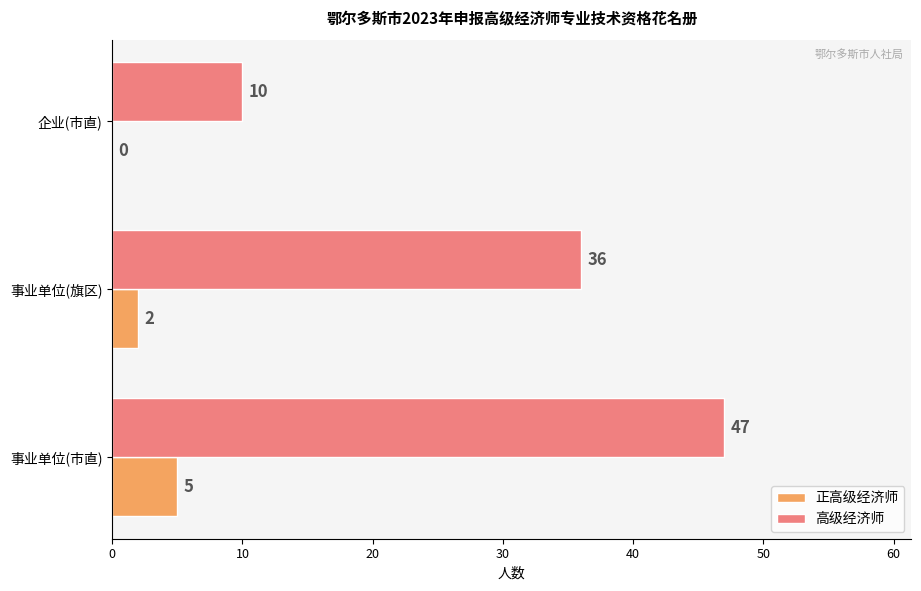

What are all the series names shown in the legend?

正高级经济师, 高级经济师